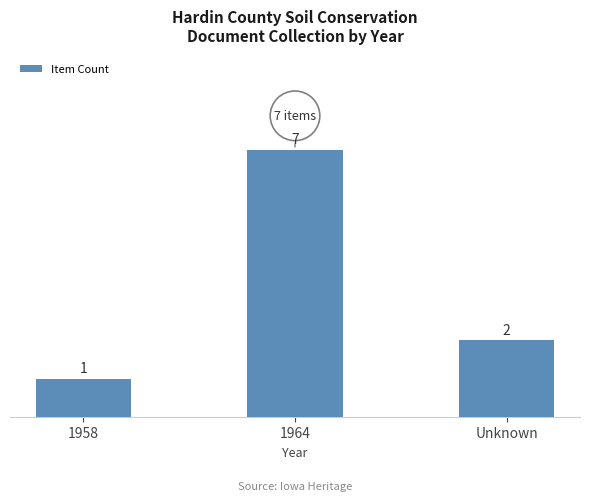

What is the change in value from 1958 to Unknown?

+1